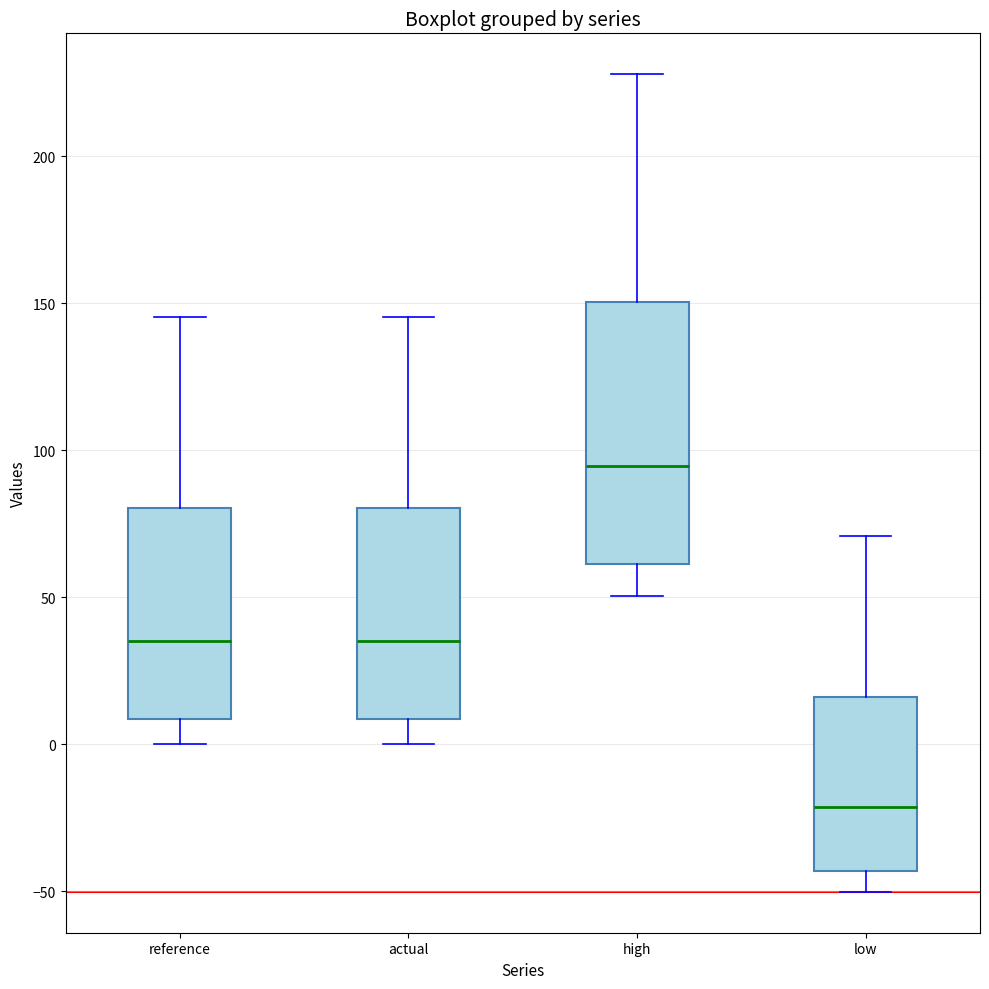

Reading left to right, read every box against the y-axis: the position of its median line, the range the box covers, and the ends of its whiskers. The values are not printed on the chart, so give them approximately, as read against the axis.

reference: median 35, box 10 to 80, whiskers 0 to 145
actual: median 35, box 10 to 80, whiskers 0 to 145
high: median 95, box 60 to 150, whiskers 50 to 230
low: median -20, box -45 to 15, whiskers -50 to 70